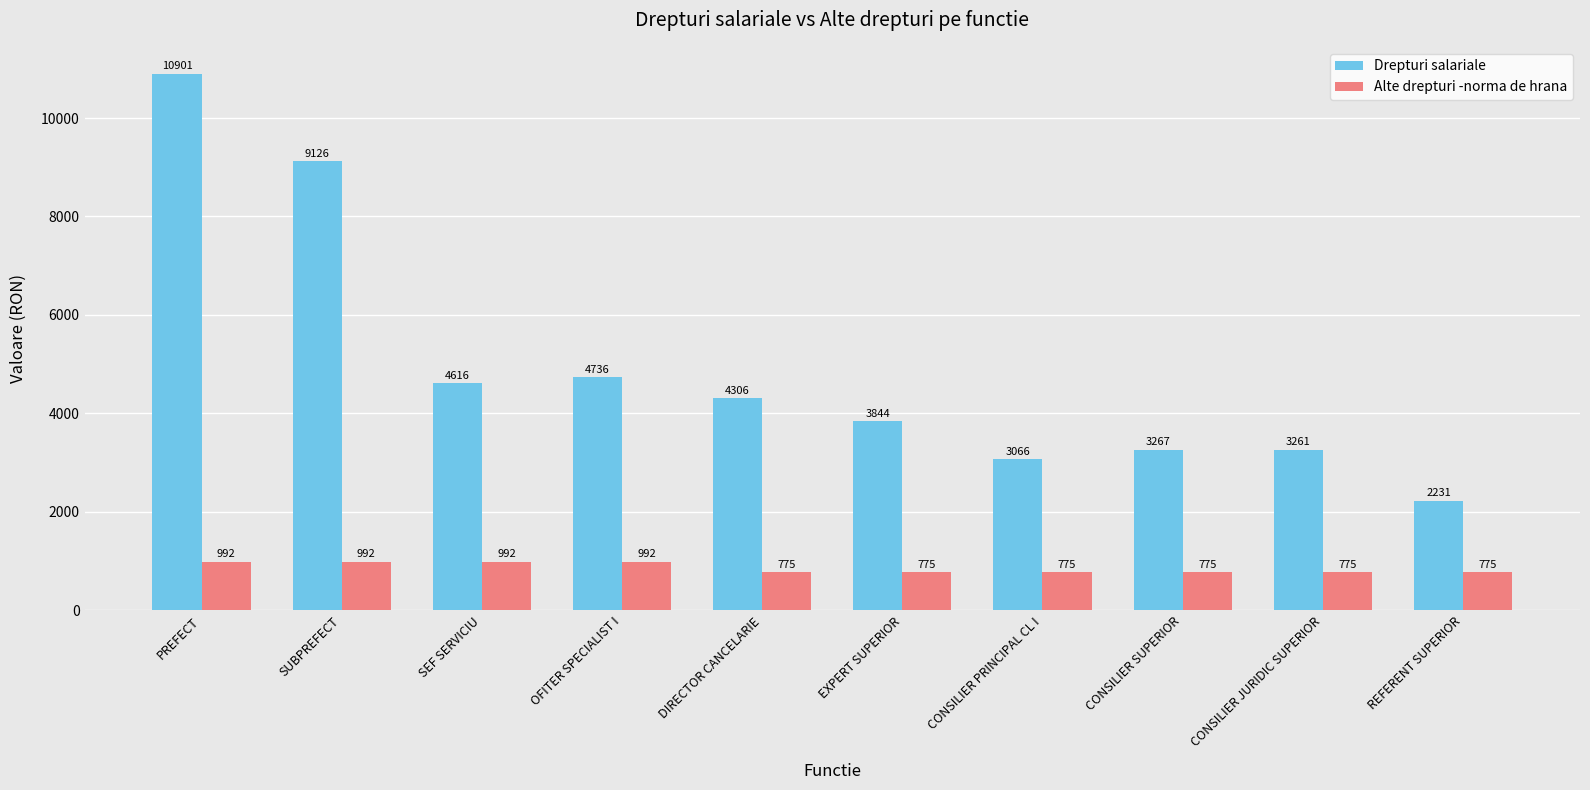

Count the number of categories in the chart.

10